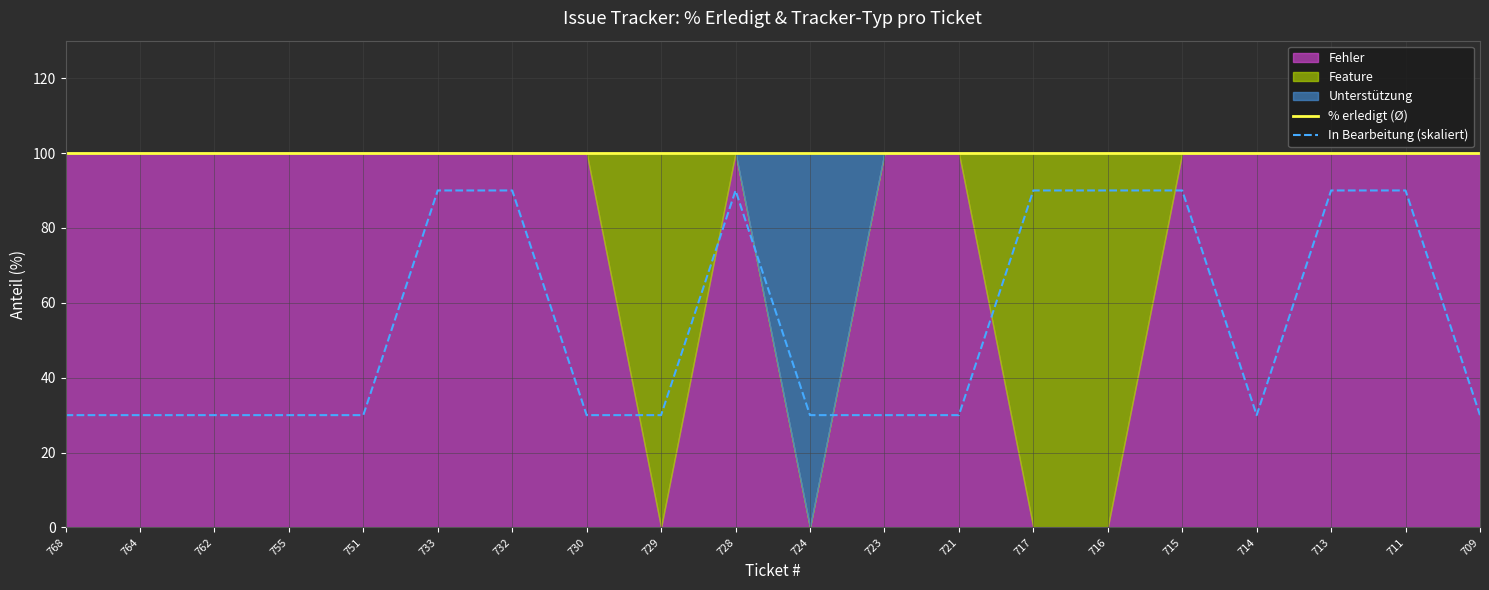

Is it true that In Bearbeitung (skaliert) equals 46 at 755?

False